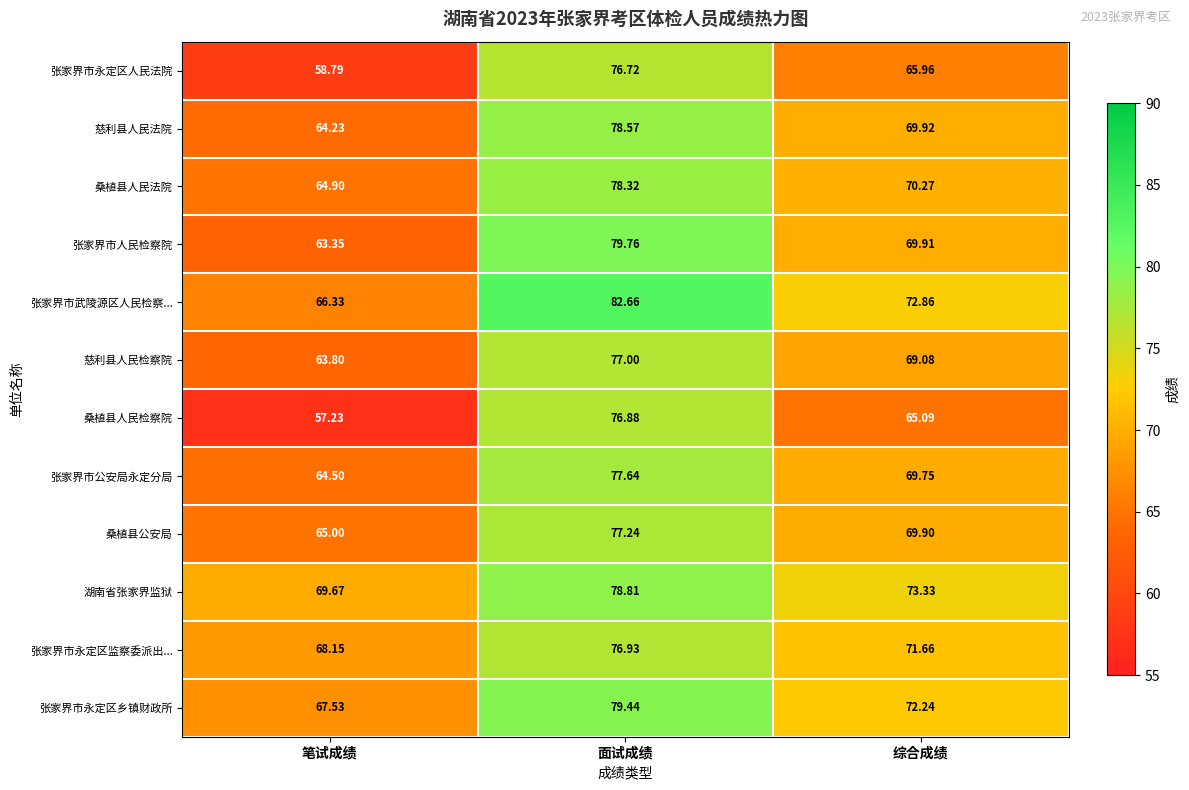

Rank the categories by 慈利县人民法院 value from highest to lowest.

面试成绩, 综合成绩, 笔试成绩